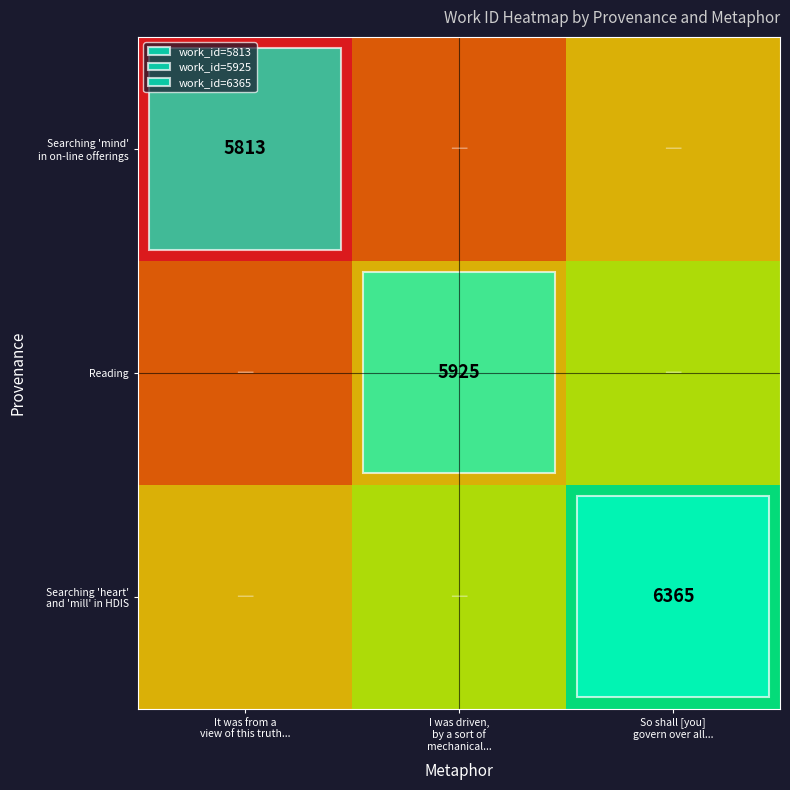

What is the difference between the second highest and minimum values in the Searching 'mind' in on-line offerings series?

0.2